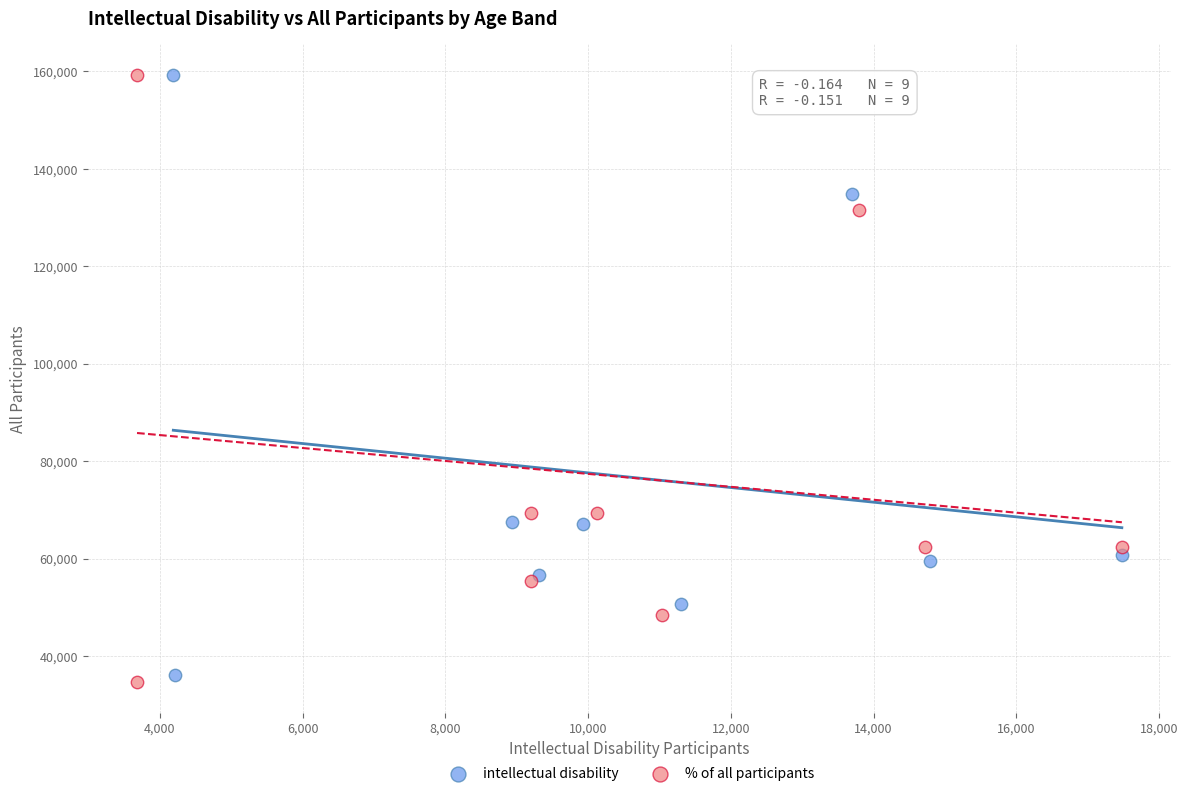

What are all the series names shown in the legend?

intellectual disability, % of all participants